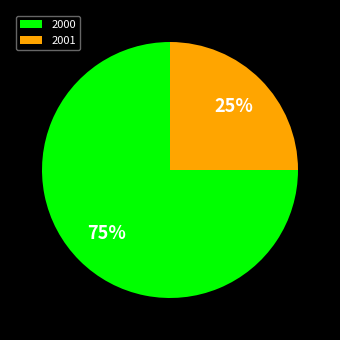

Combined, do 2000 and 2001 account for over 50%?

Yes